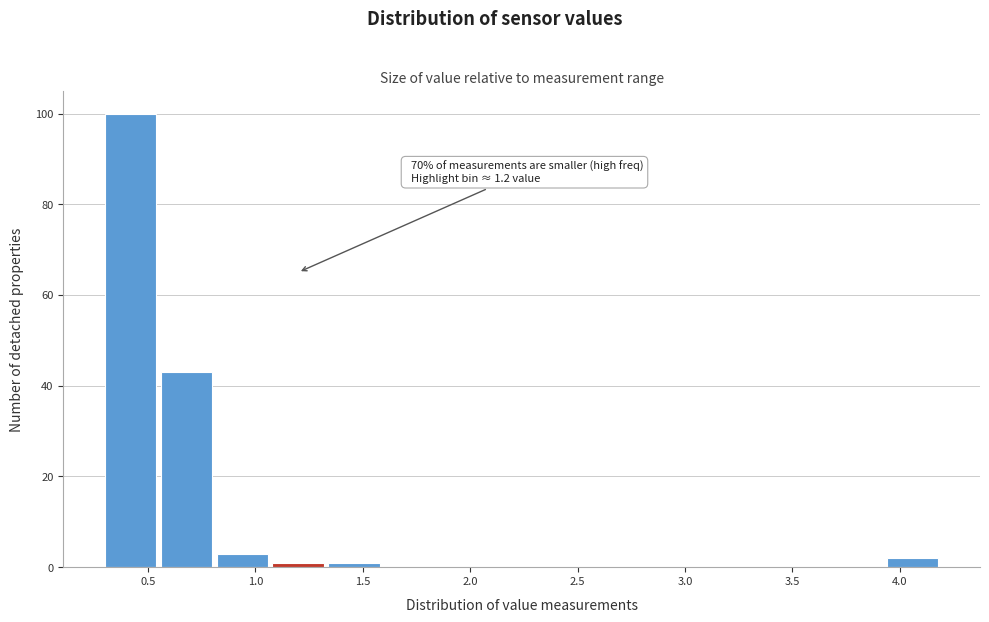

Which range on the x-axis has the tallest bar?

0.30 to 0.56